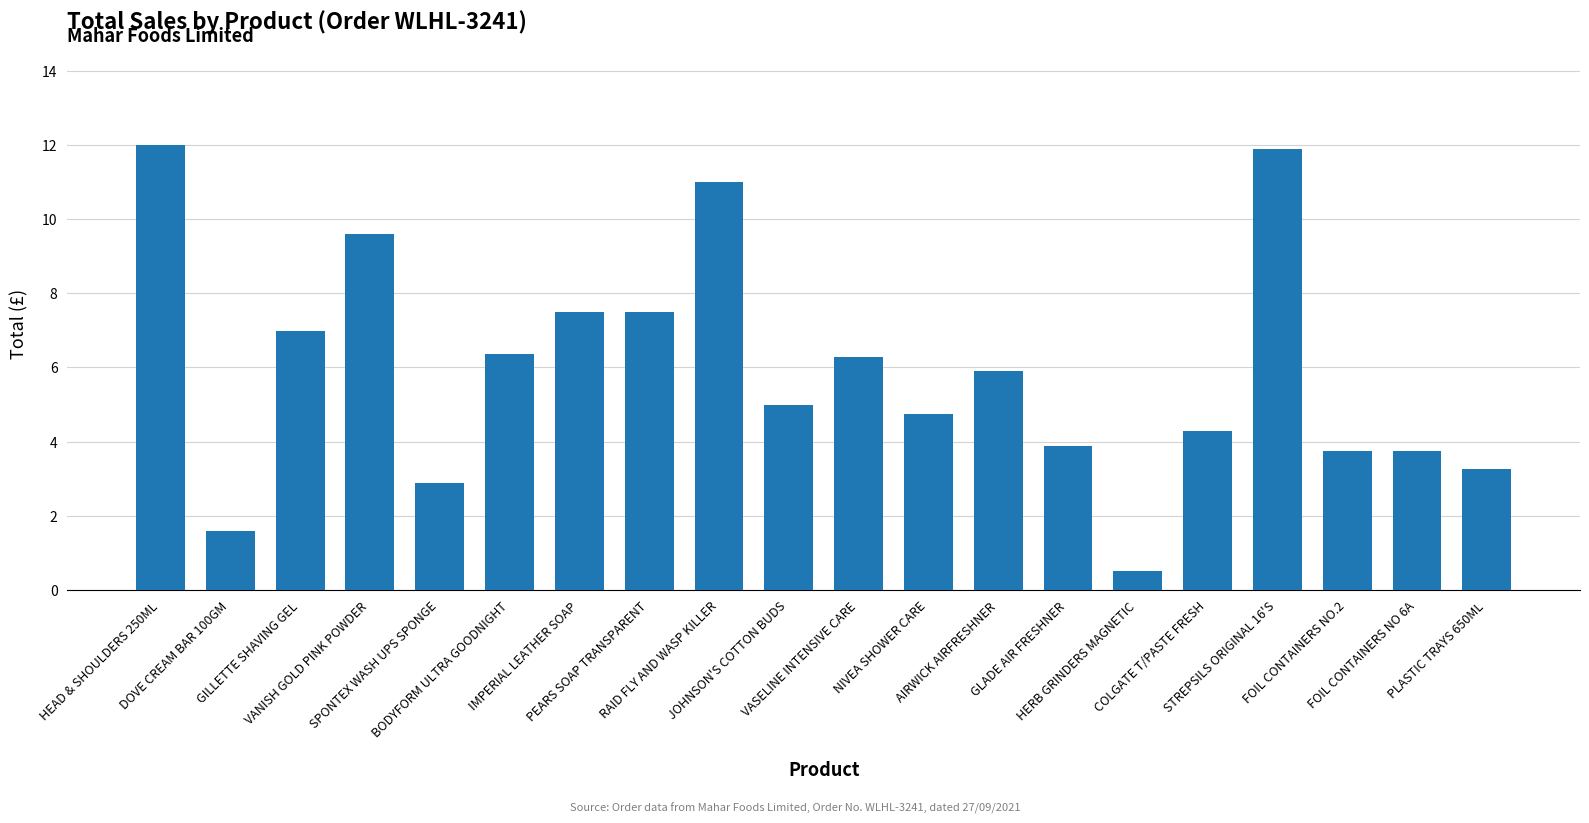

At which label does the data first exceed 5?

HEAD & SHOULDERS 250ML